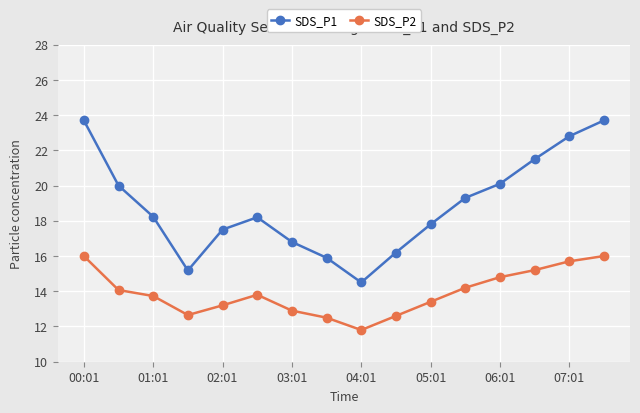

At how many categories does at least one series exceed 12?

16